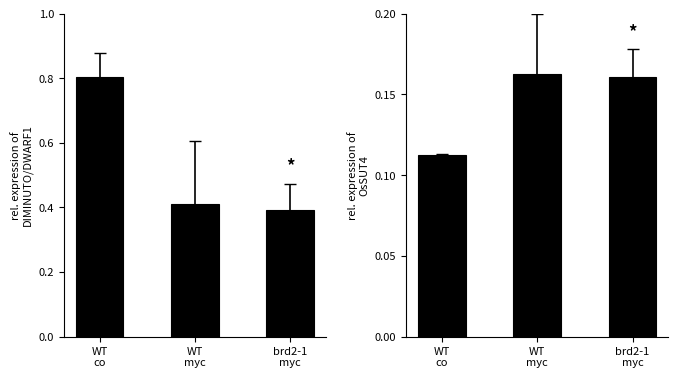

At which category is the sum across all series the highest?

WT
co